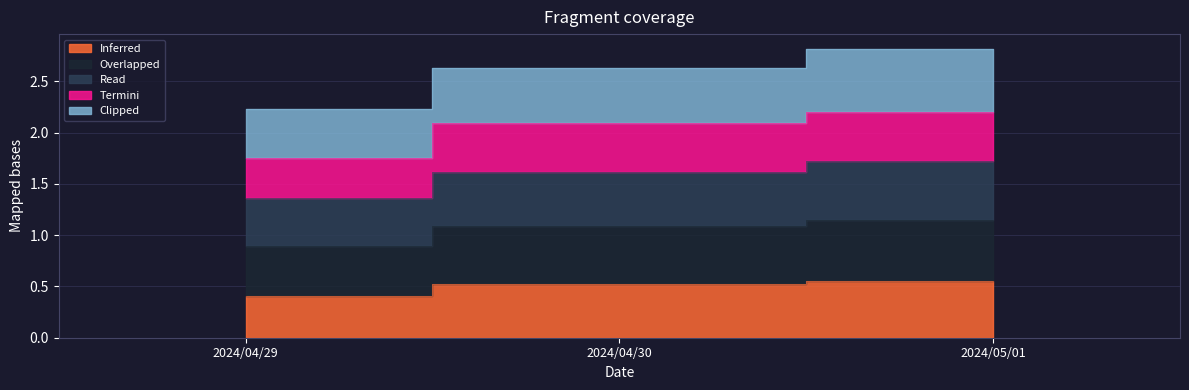

At which category is the sum across all series the highest?

2024/05/01